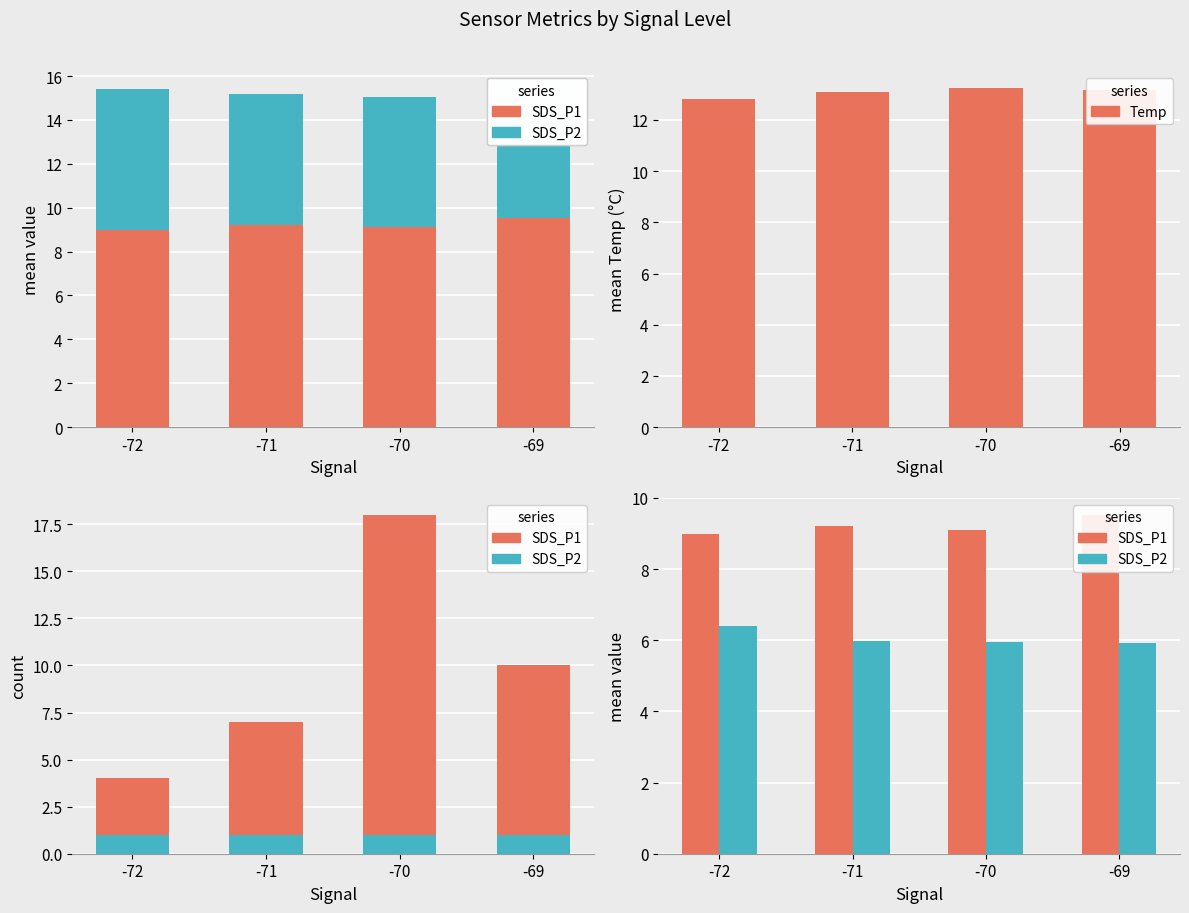

Which series has the widest spread of values?

SDS_P1 count